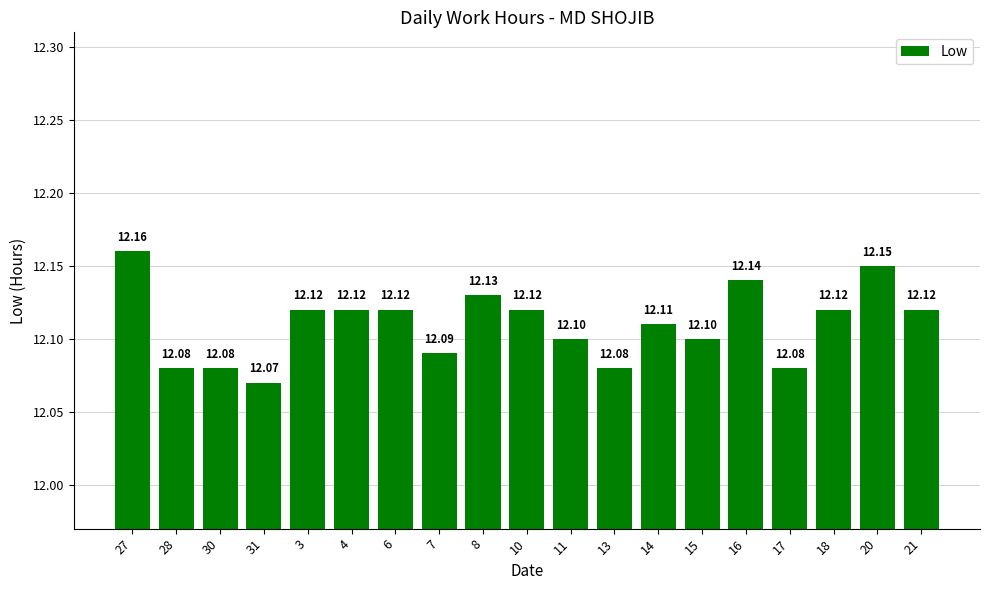

Which has a higher value, 27 or 17?

27